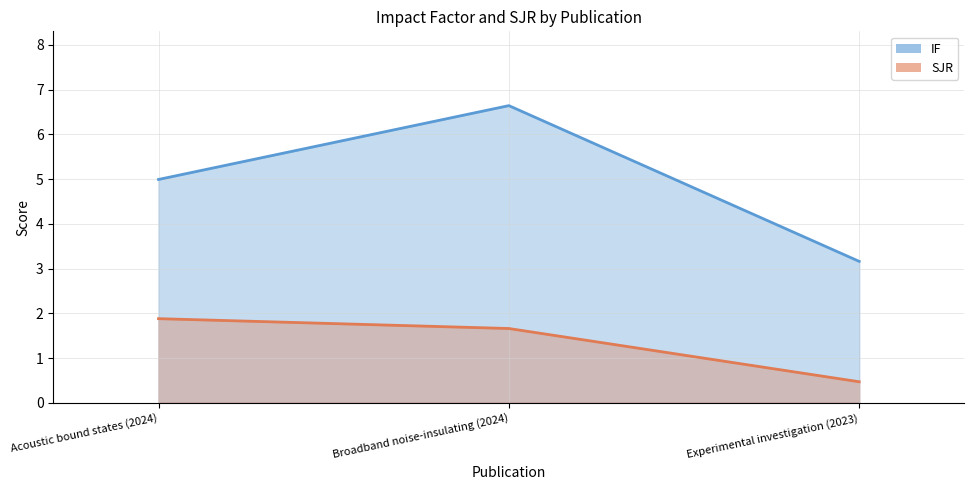

Reading left to right, list all the values displayed in this chart.

IF_line: Acoustic bound states (2024)=5.0	Broadband noise-insulating (2024)=6.6	Experimental investigation (2023)=3.2
SJR_line: Acoustic bound states (2024)=1.9	Broadband noise-insulating (2024)=1.7	Experimental investigation (2023)=0.5